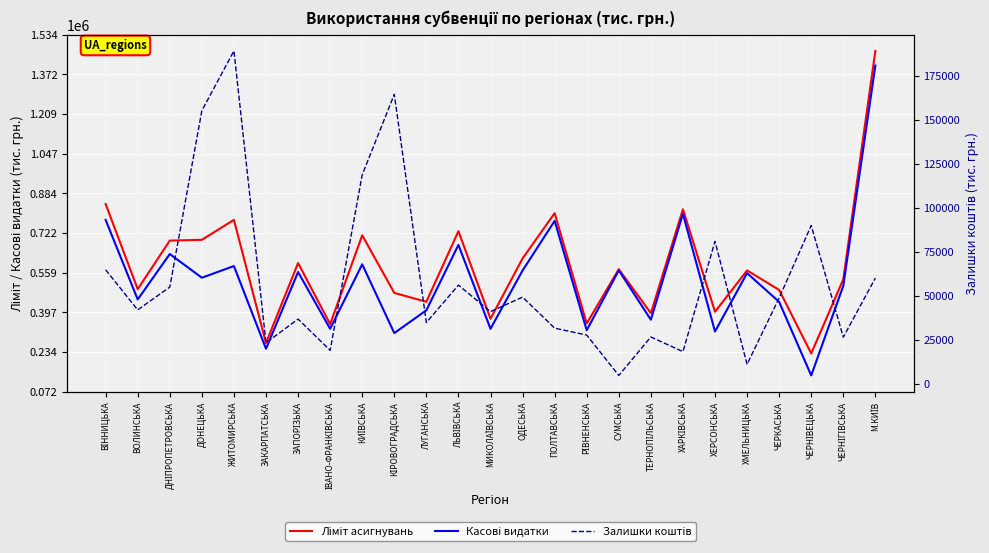

What is the total value across all series at ТЕРНОПІЛЬСЬКА?

786299.8